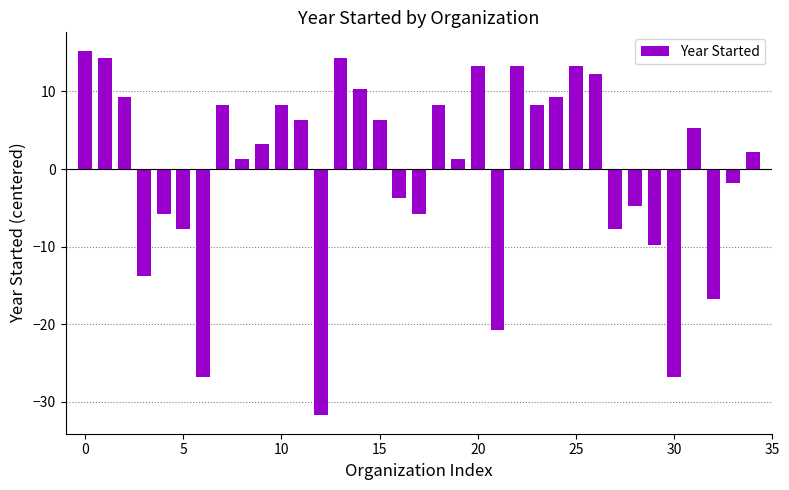

What is the greatest value displayed?

15.3